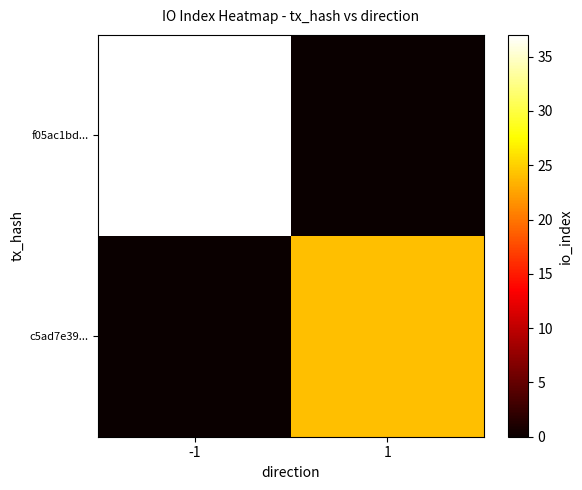

What is the difference between the highest and lowest values at 1?

24